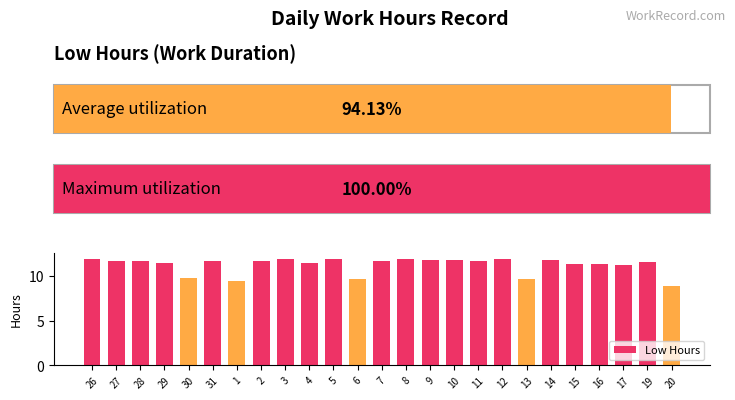

Read the value at 3.

11.9